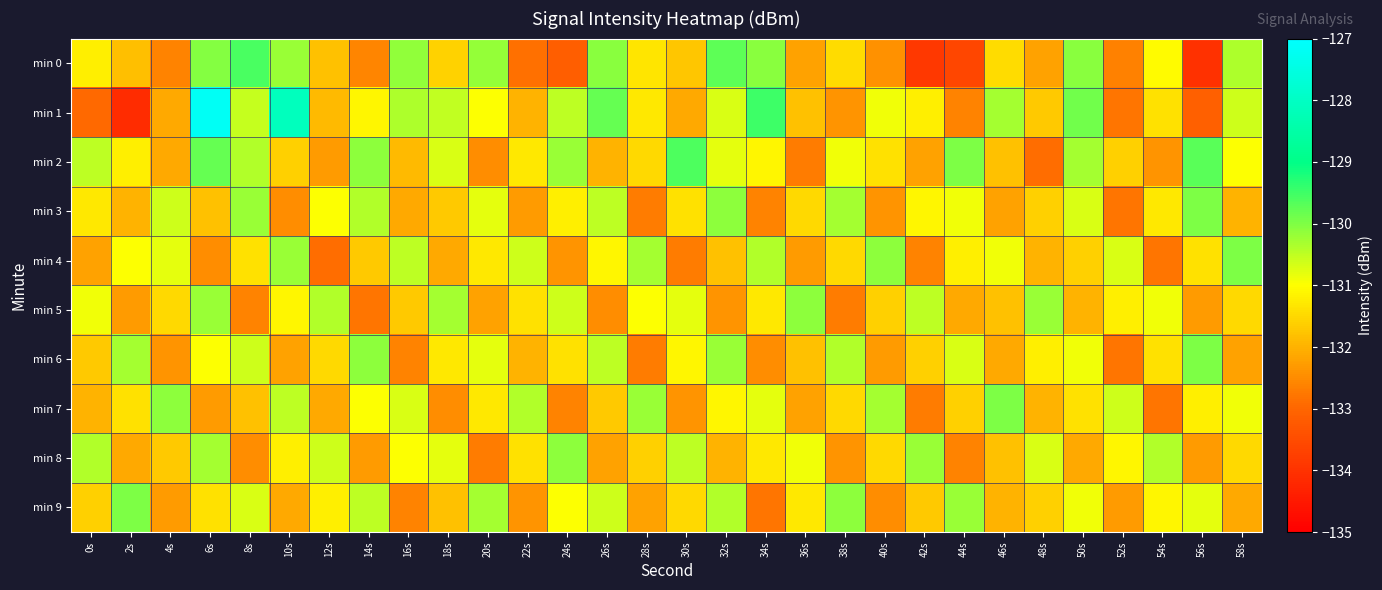

Which series changed the most between 32s and 40s?

min 0